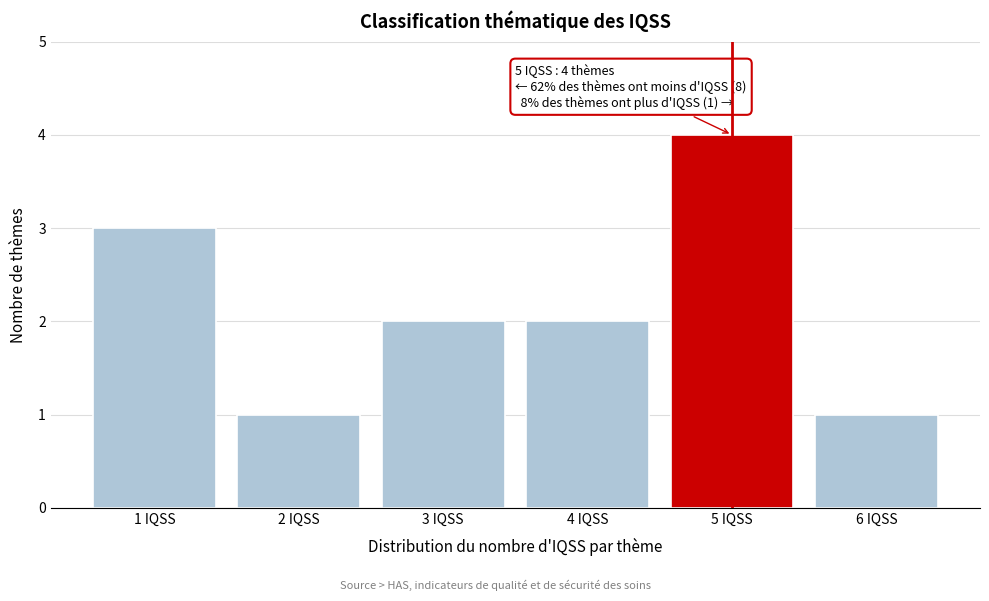

Reading left to right, what are all the values shown in this chart?

1 IQSS=3	2 IQSS=1	3 IQSS=2	4 IQSS=2	5 IQSS=4	6 IQSS=1